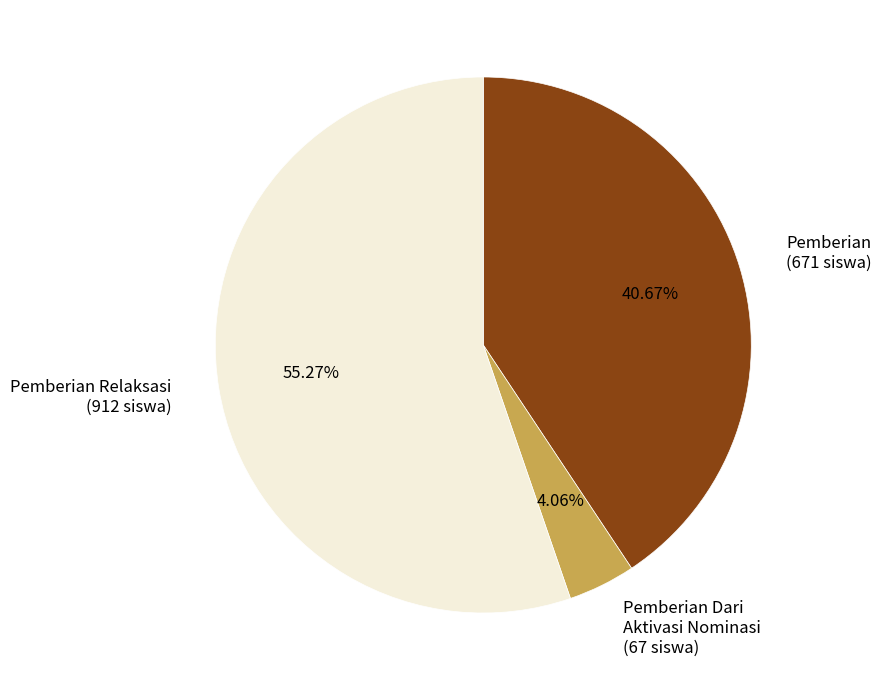

Approximately how many times larger is the value at Pemberian compared to Pemberian Relaksasi?

0.7